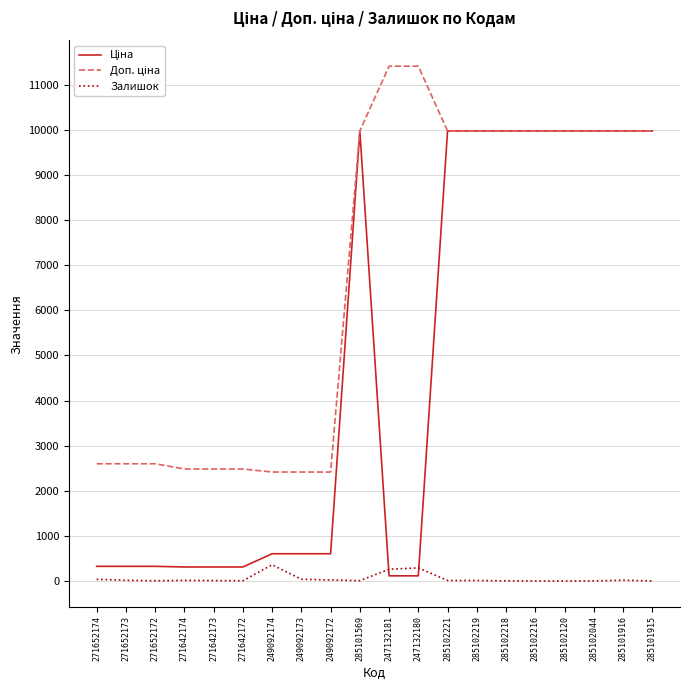

What is the greatest value displayed?

11410.0